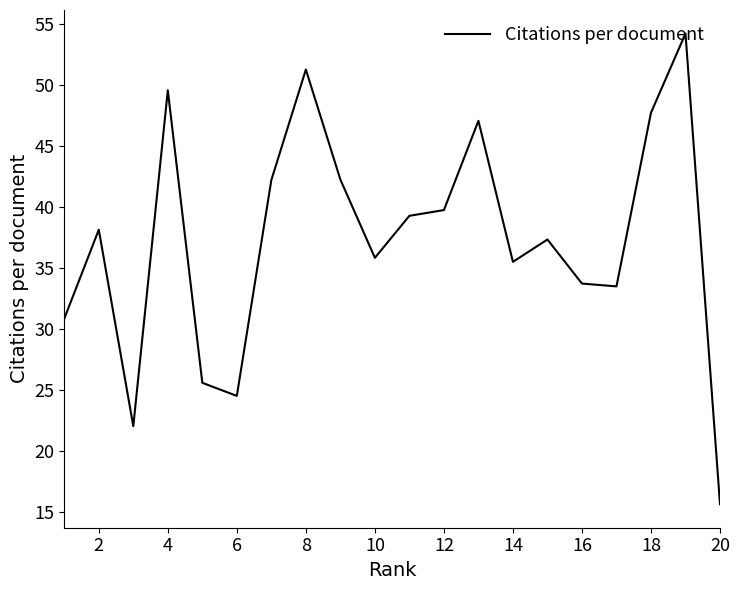

What is the smallest value displayed?

15.7